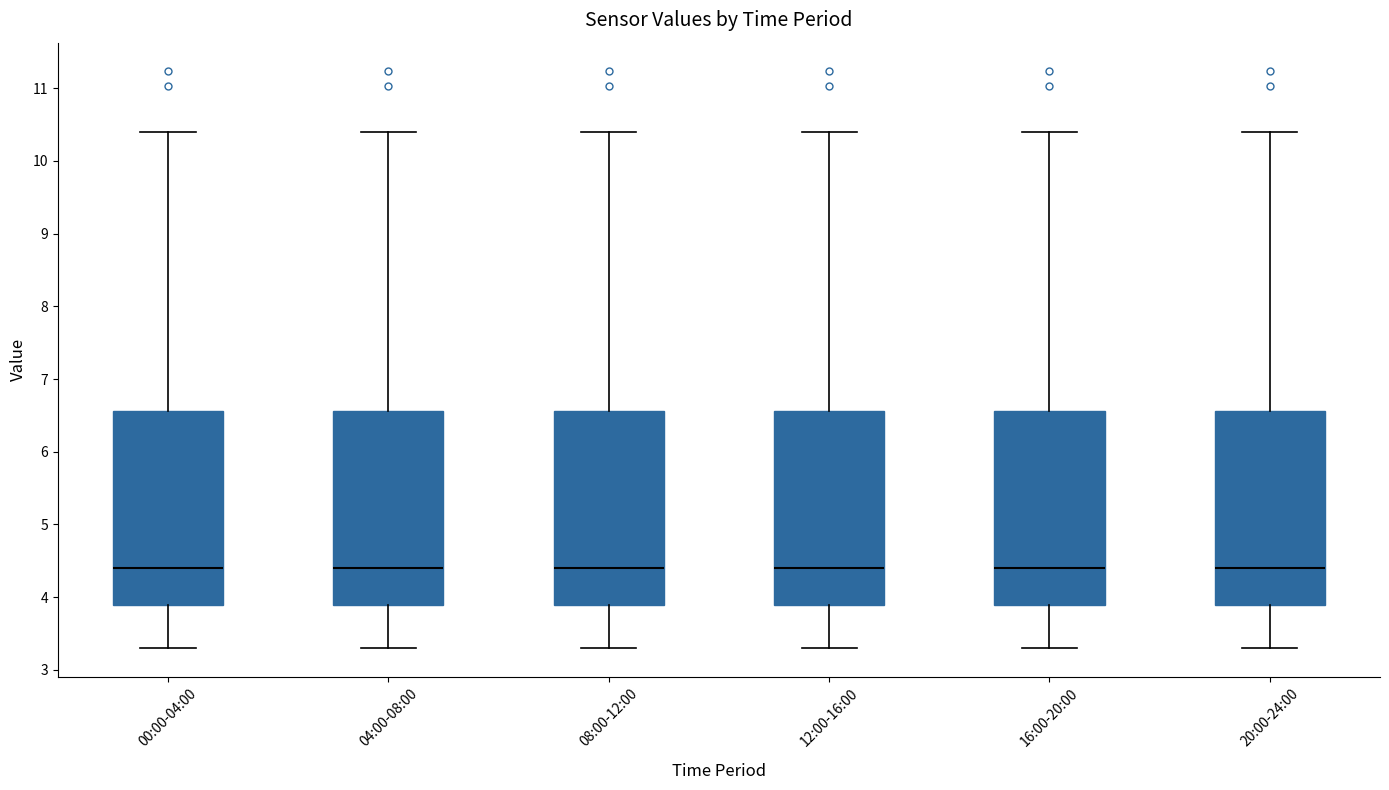

Where is the lower edge of the box for 12:00-16:00 on the y-axis? The values are not printed on the chart, so give them approximately, as read against the axis.

3.9